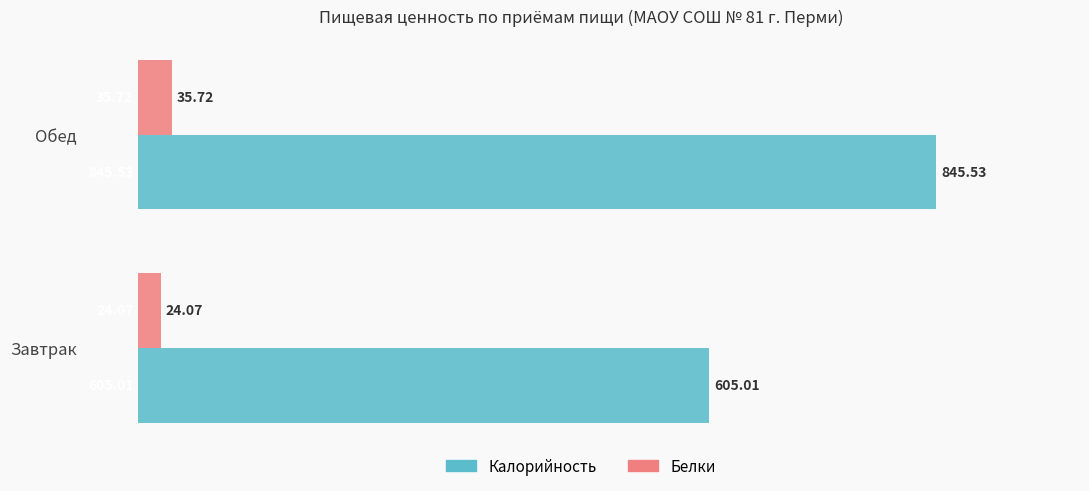

What is the sum of the Белки values at Завтрак and Обед?

59.8